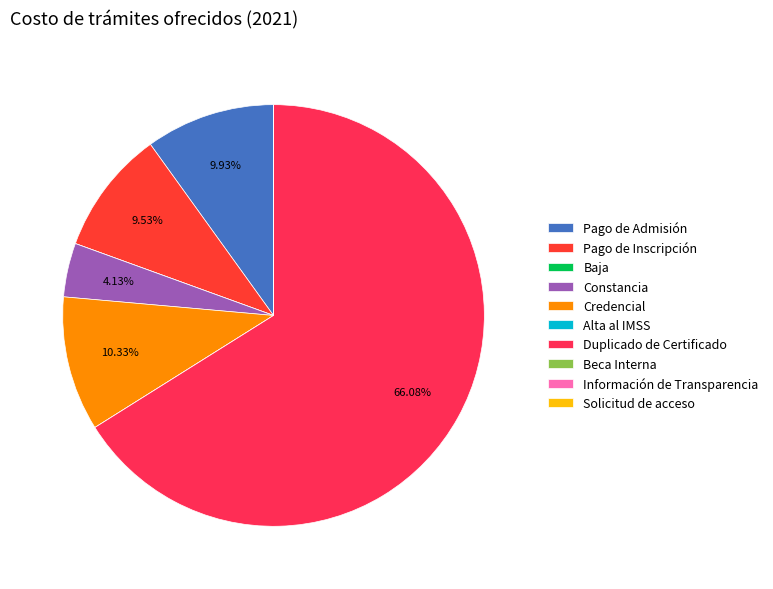

Do Información de Transparencia and Pago de Admisión together represent more than half of the pie?

No